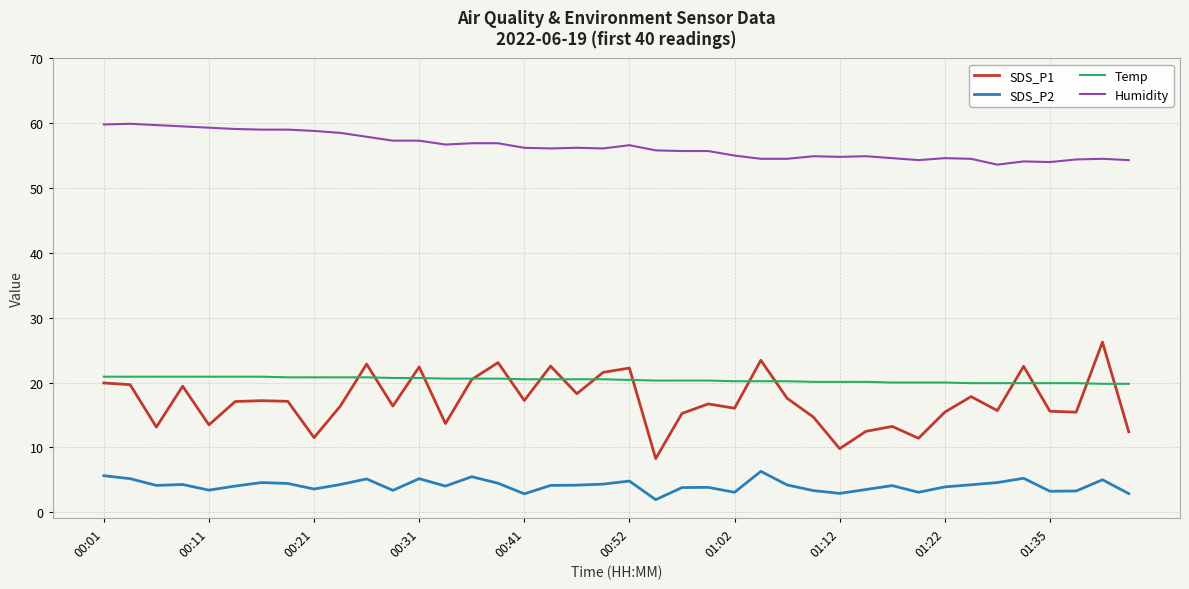

True or false: SDS_P1 and Humidity intersect in this chart.

False